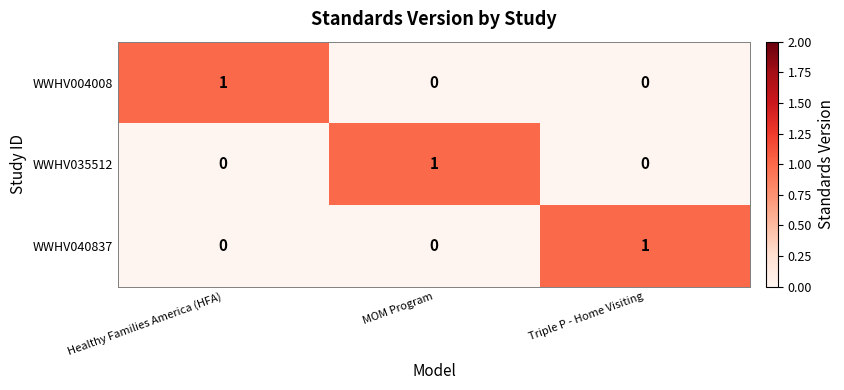

What is the total value across all series at Triple P - Home Visiting?

1